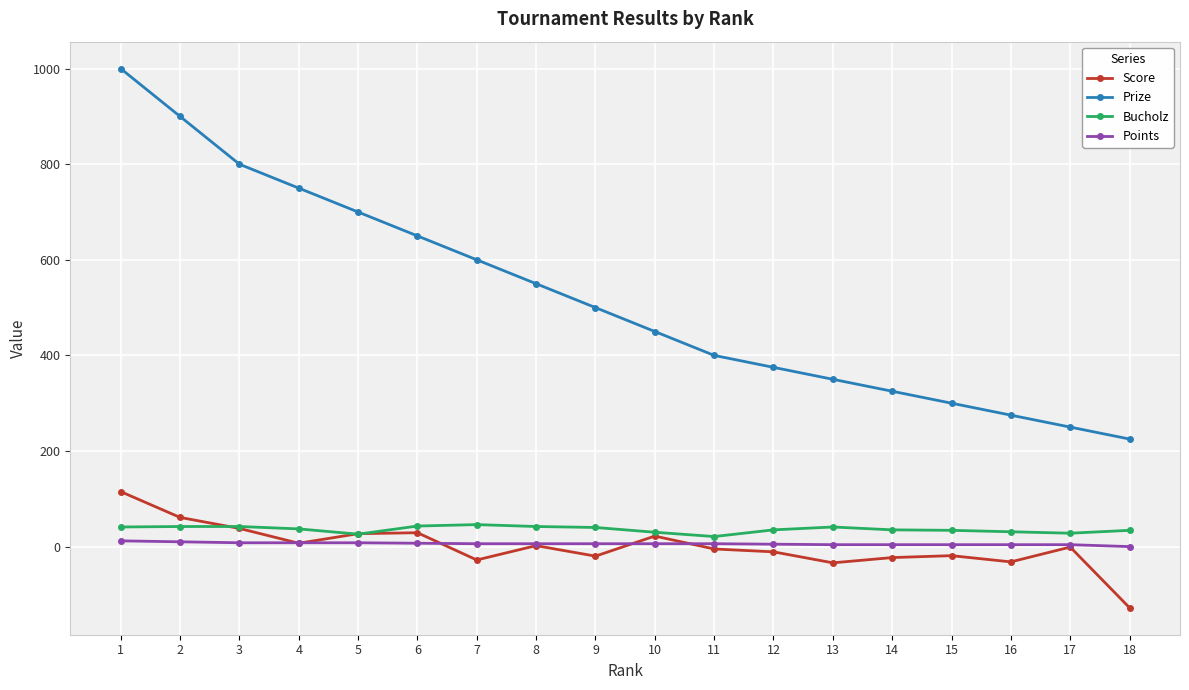

At which label is Prize closest to 612?

7